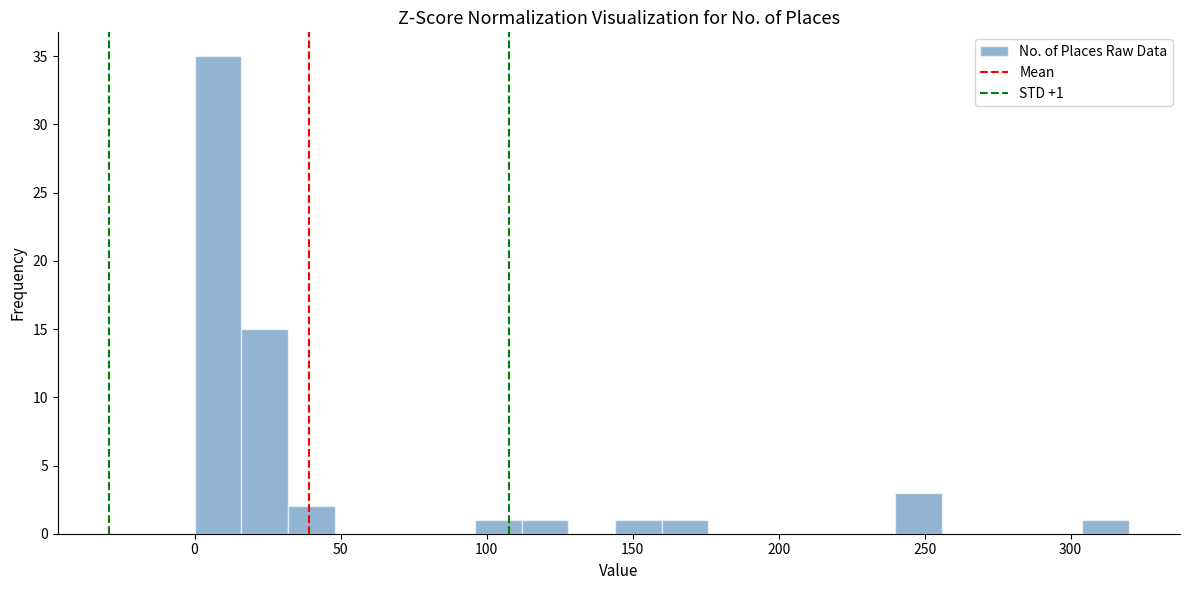

Around what value on the x-axis is the tallest bar? Give the approximate position of its centre, as read against the axis.

10